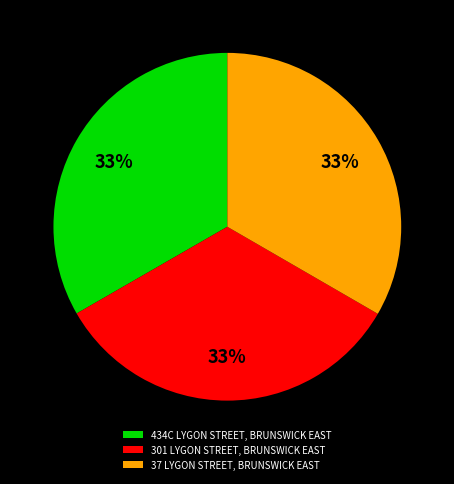

Does 37 LYGON STREET, BRUNSWICK EAST account for over 50% of the chart?

No